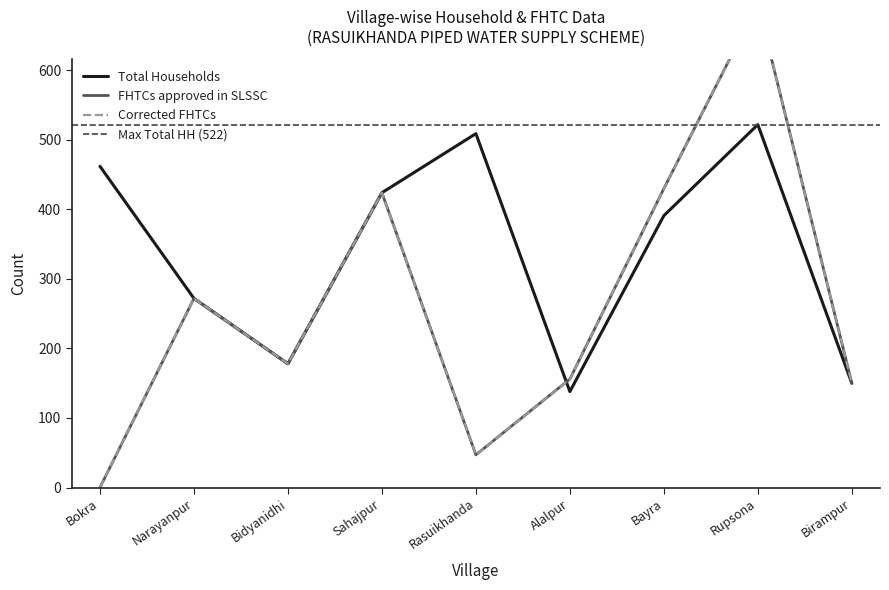

At which category does the chart reach its minimum across all series?

Bokra